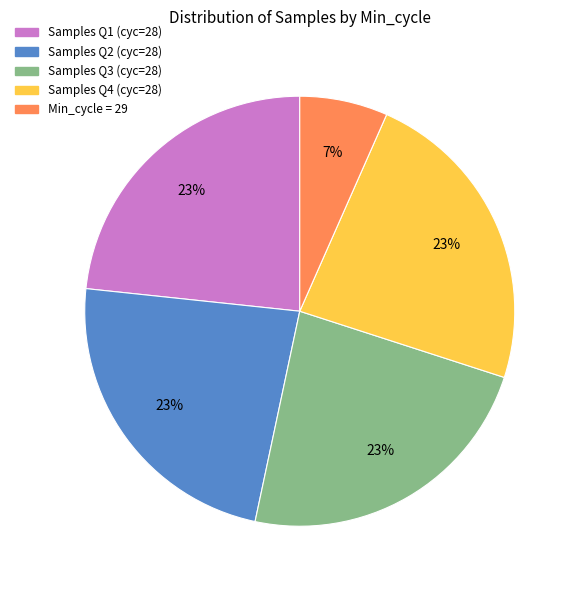

To the nearest percent, what is the average slice percentage?

20%